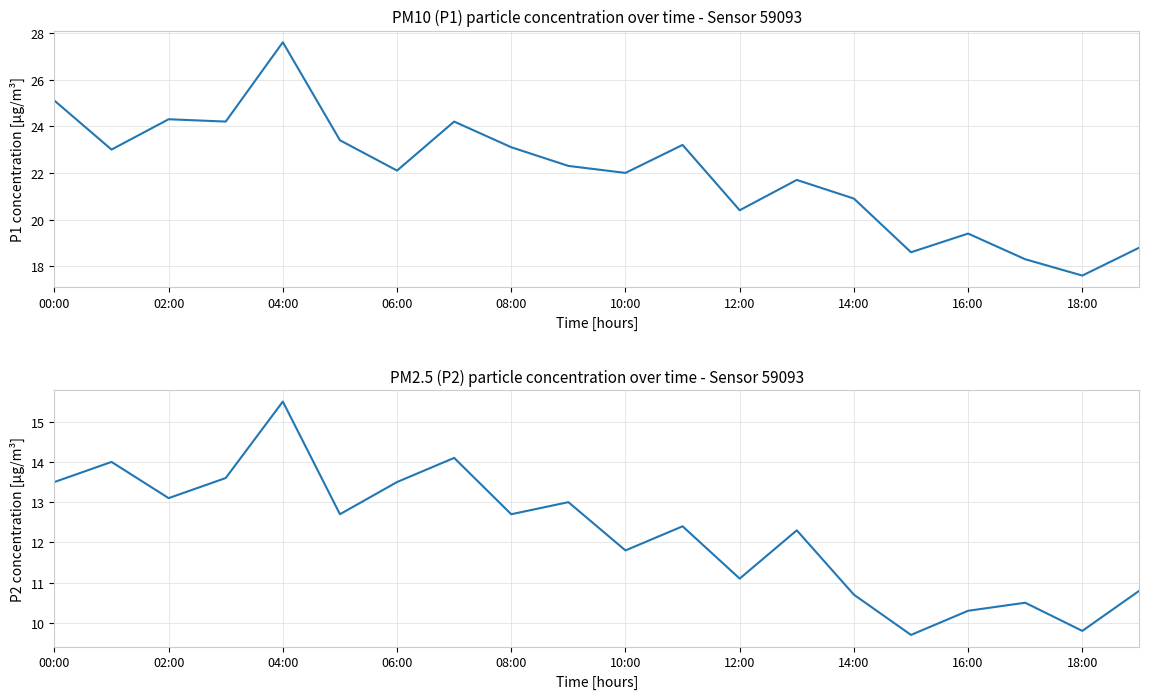

What are all the series names shown in the legend?

P1, P2